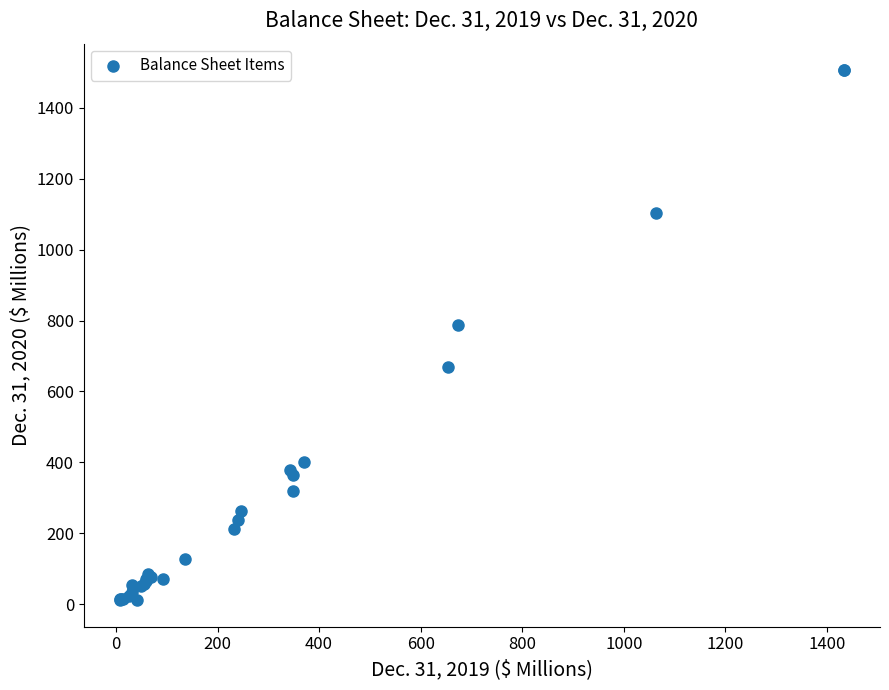

What Y value in the scatter plot is closest to 758?

788.2